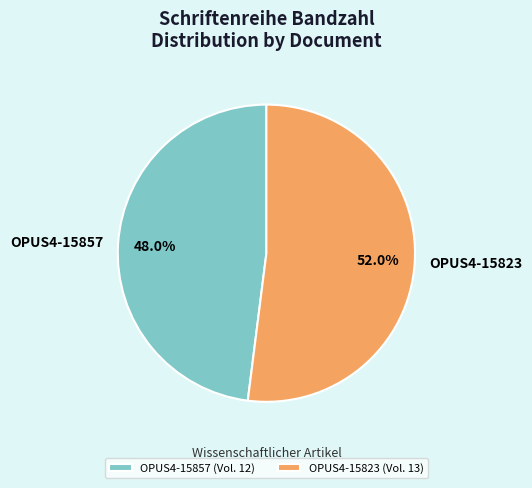

Rank the categories by value from lowest to highest.

OPUS4-15857, OPUS4-15823